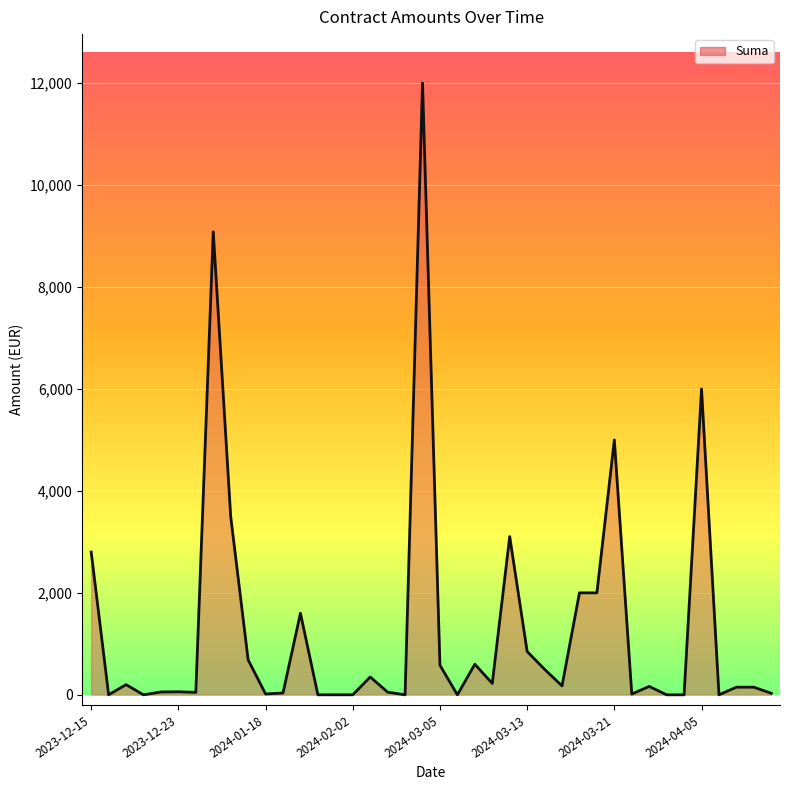

What is the difference between the maximum and minimum values?

12000.0